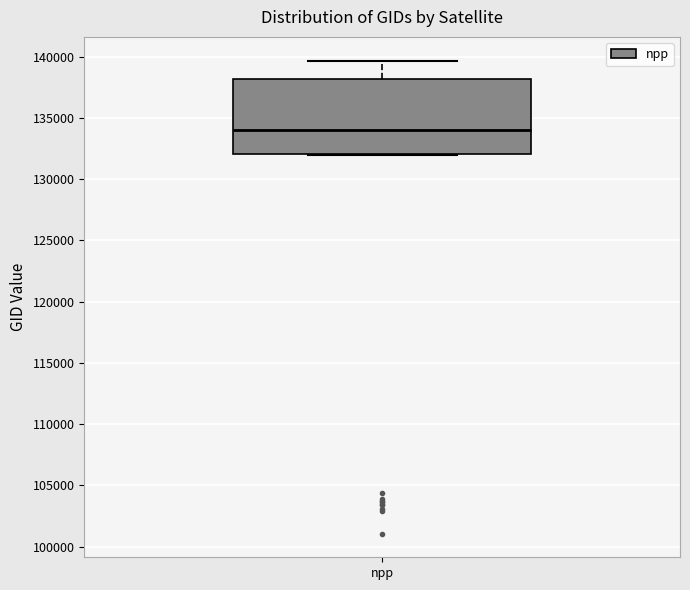

Transcribe this box plot: give where the median line is, the range the box spans, and where the two whiskers end, as read against the y-axis. The values are not printed on the chart, so give them approximately, as read against the axis.

median 134000, box 132000 to 138000, whiskers 132000 to 139500